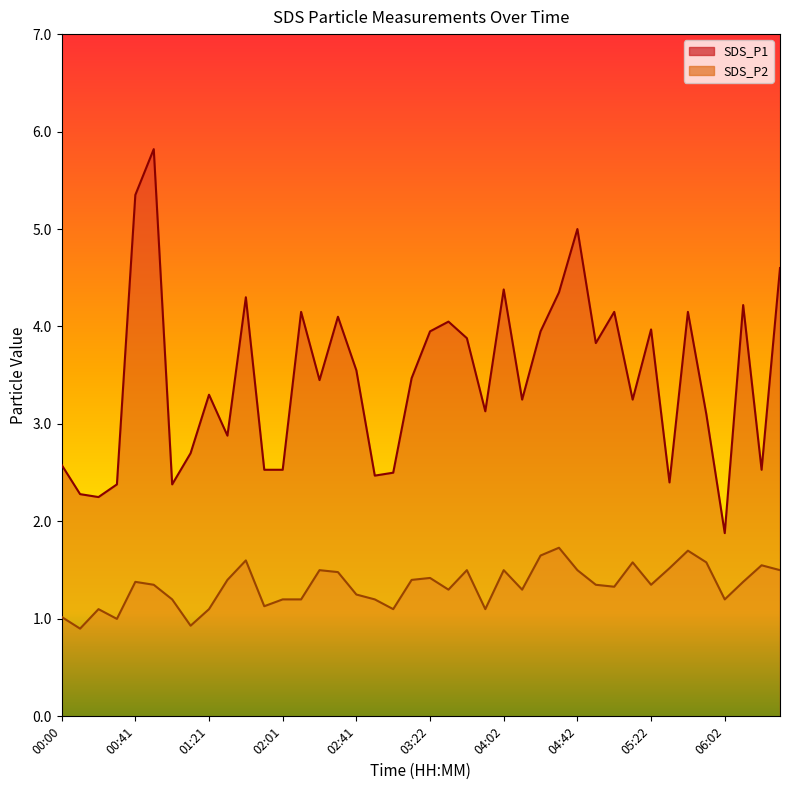

What is the greatest value displayed?

5.8